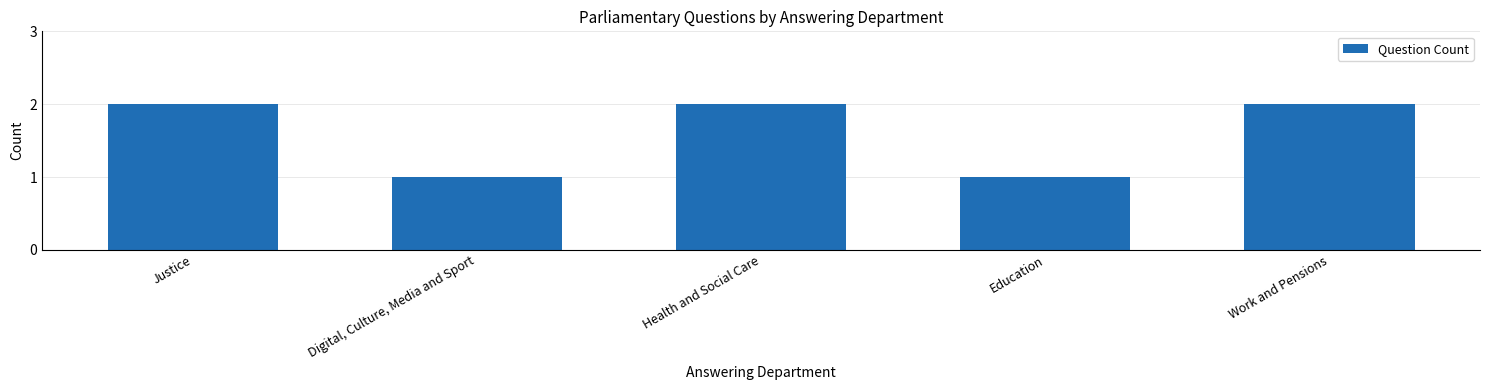

Approximately how many times larger is the value at Justice compared to Work and Pensions?

1.0